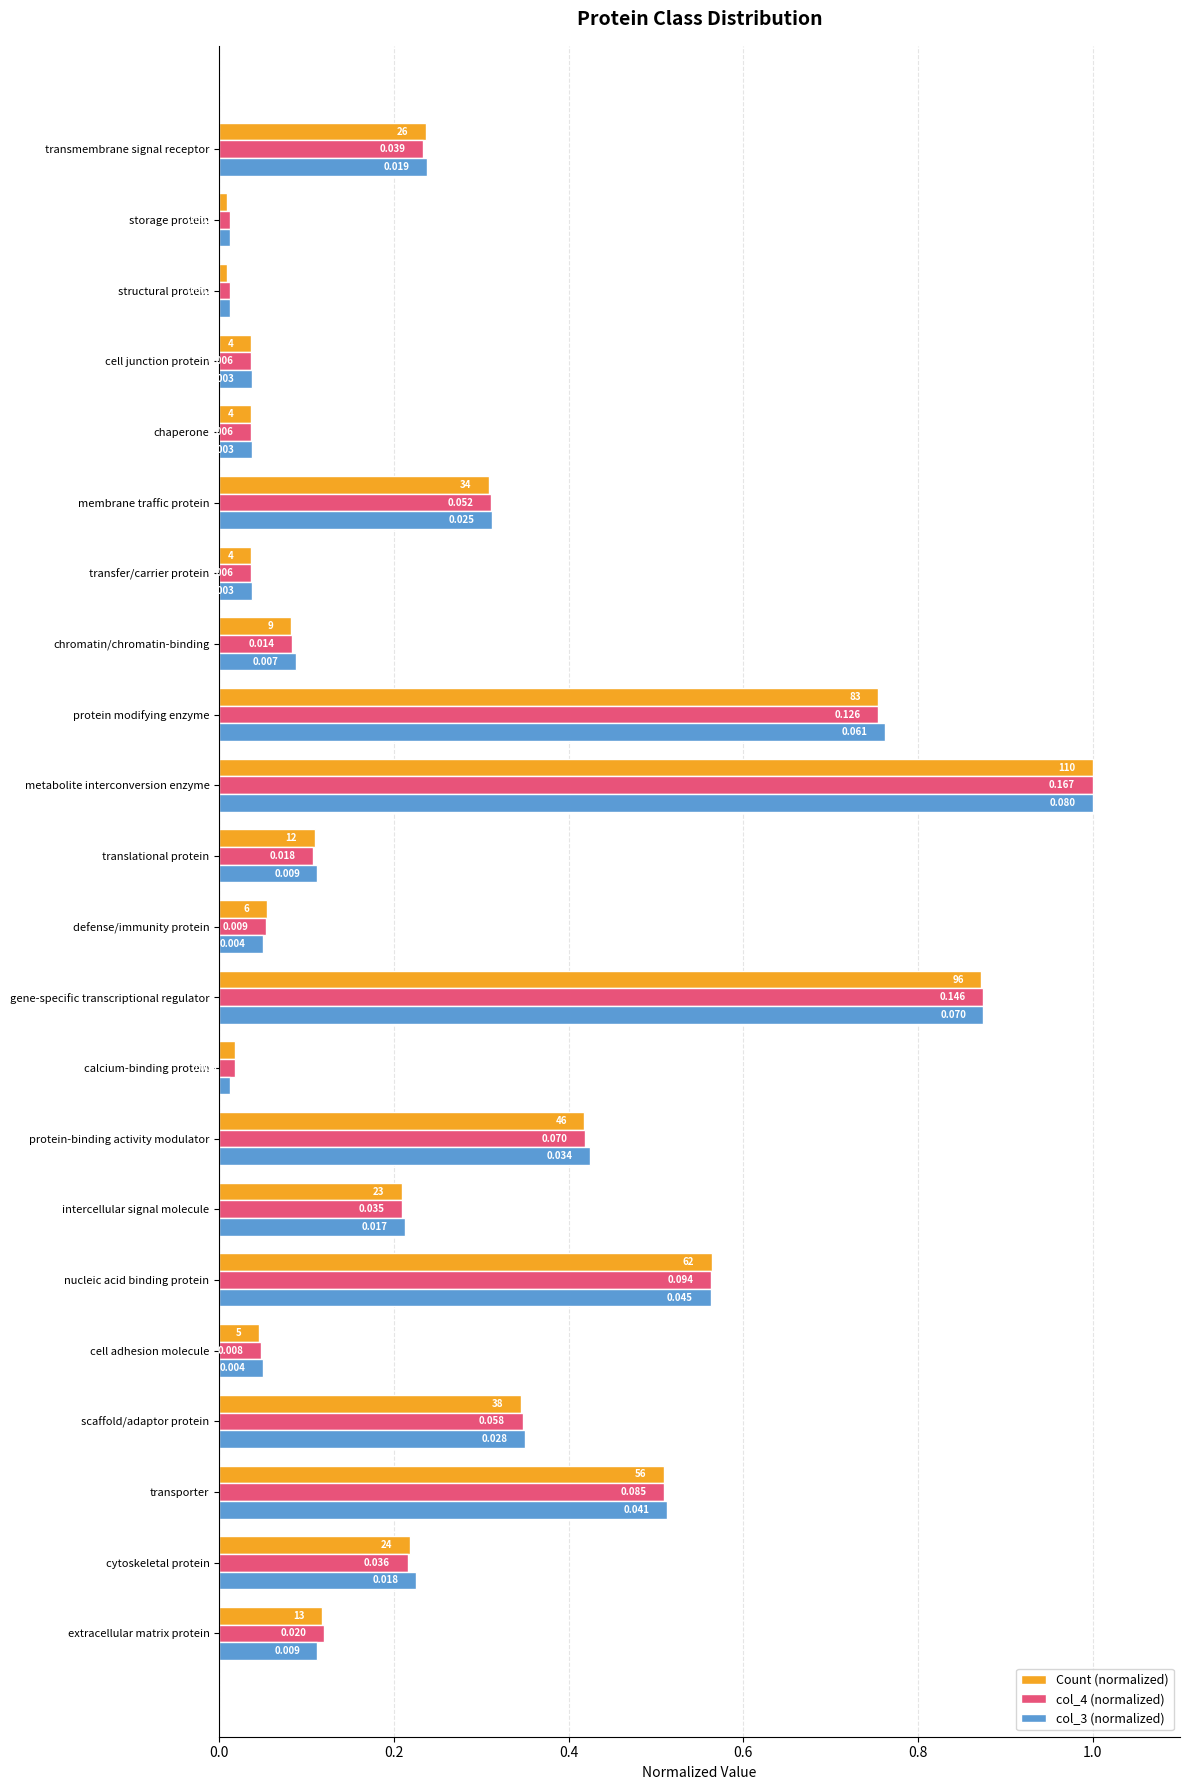

At how many categories does at least one series exceed 0?

22